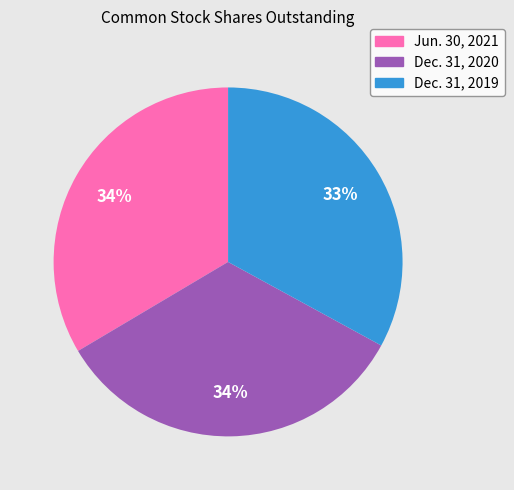

Combined, do Jun. 30, 2021 and Dec. 31, 2019 account for over 50%?

Yes